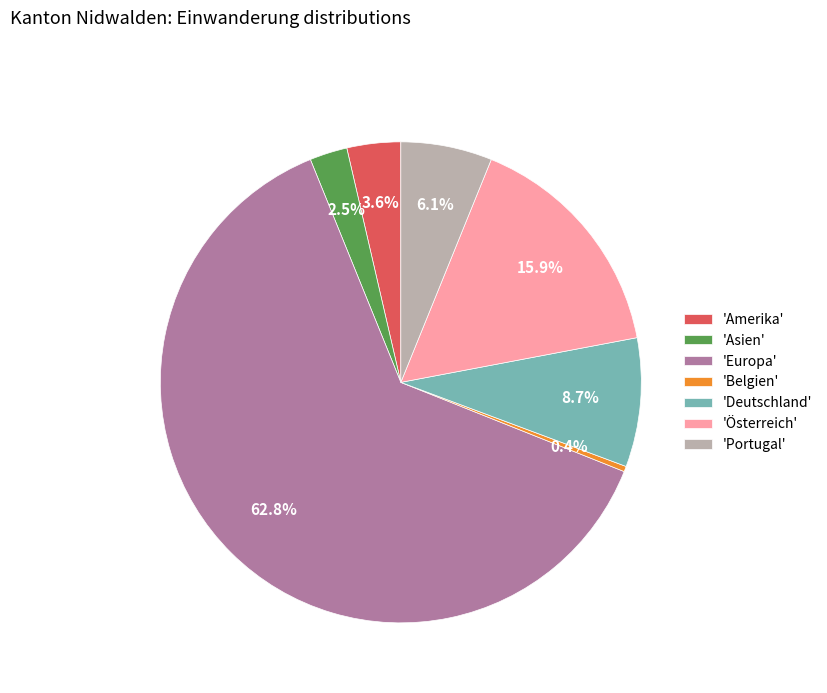

Rank the categories by value from highest to lowest.

'Europa', 'Österreich', 'Deutschland', 'Portugal', 'Amerika', 'Asien', 'Belgien'